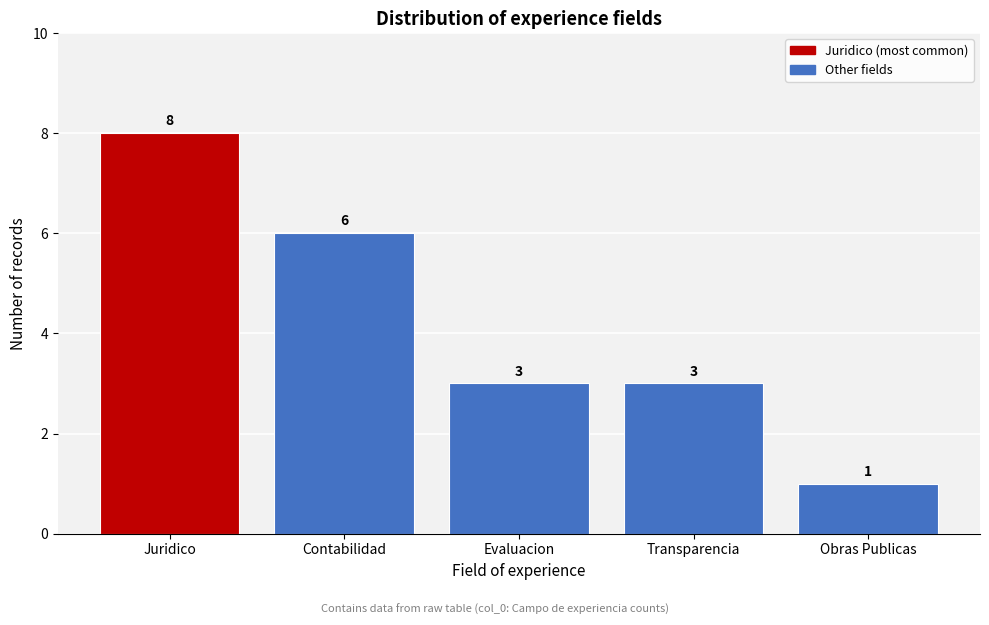

Reading left to right, what are all the values shown in this chart?

8	6	3	3	1